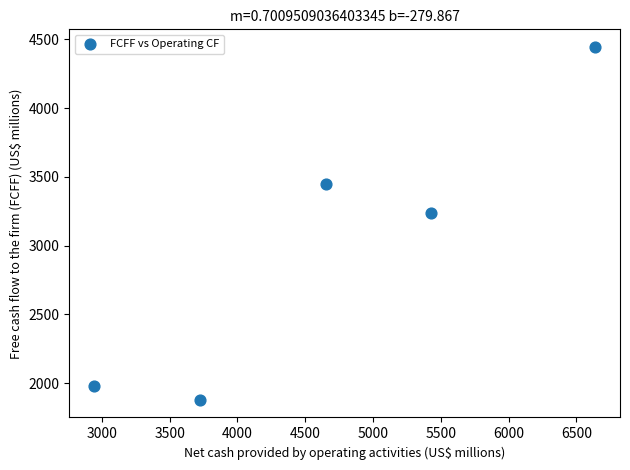

What is the average Y value?

2998